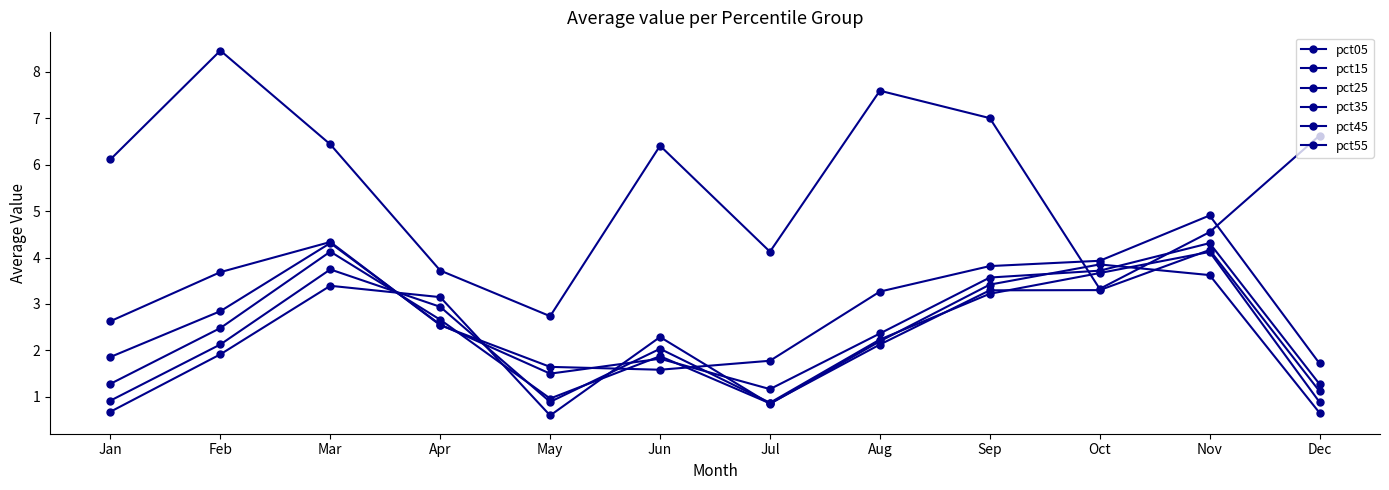

What is the average value of the pct35 series?

2.4